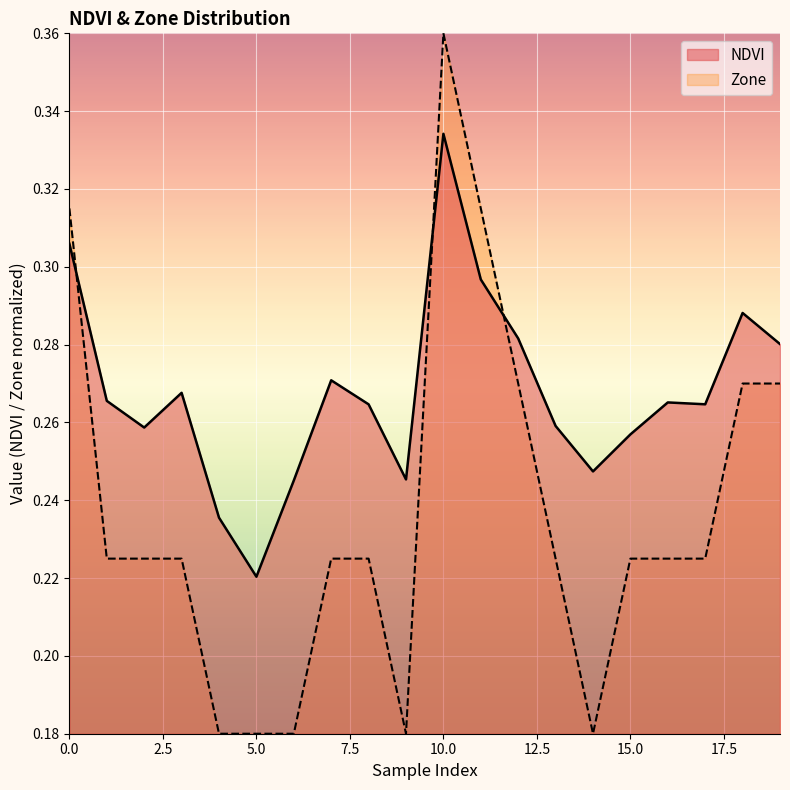

What is the value of the Zone point at the 18th from the left?

0.2